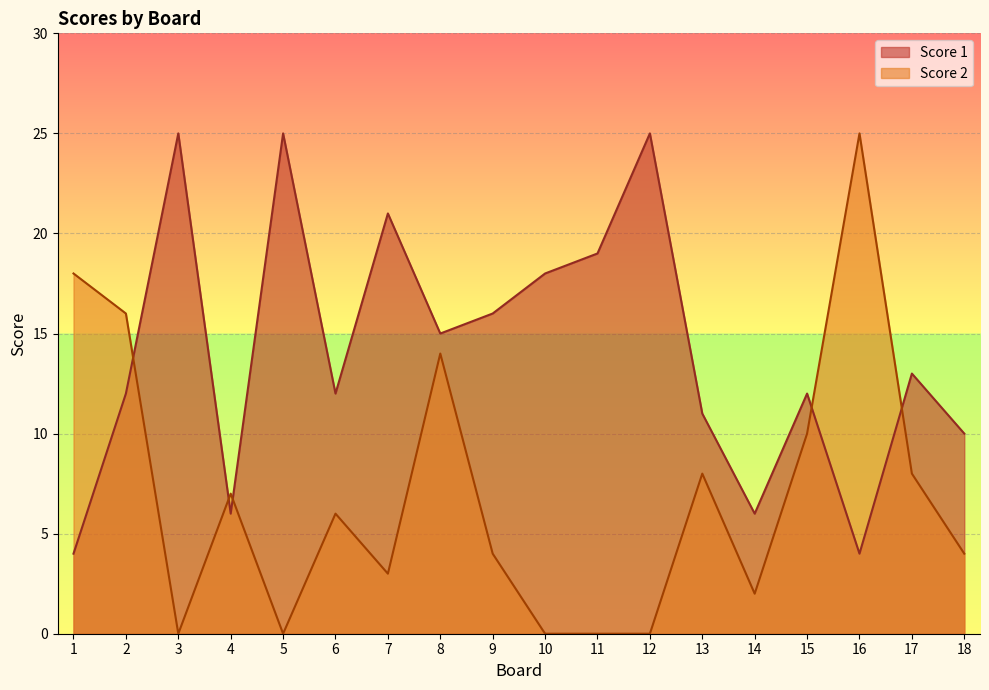

At which category is the sum across all series the highest?

8